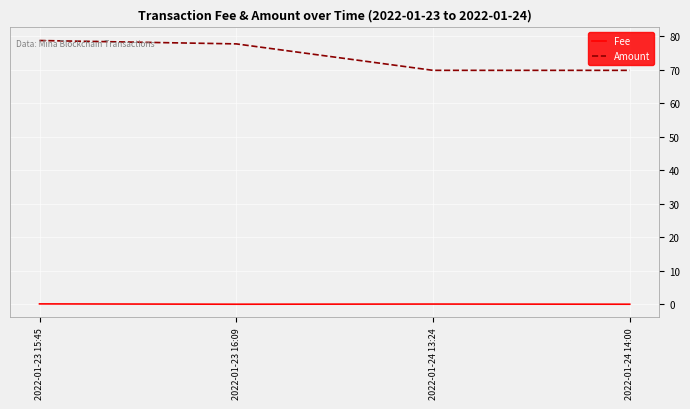

Count the number of categories in the chart.

4